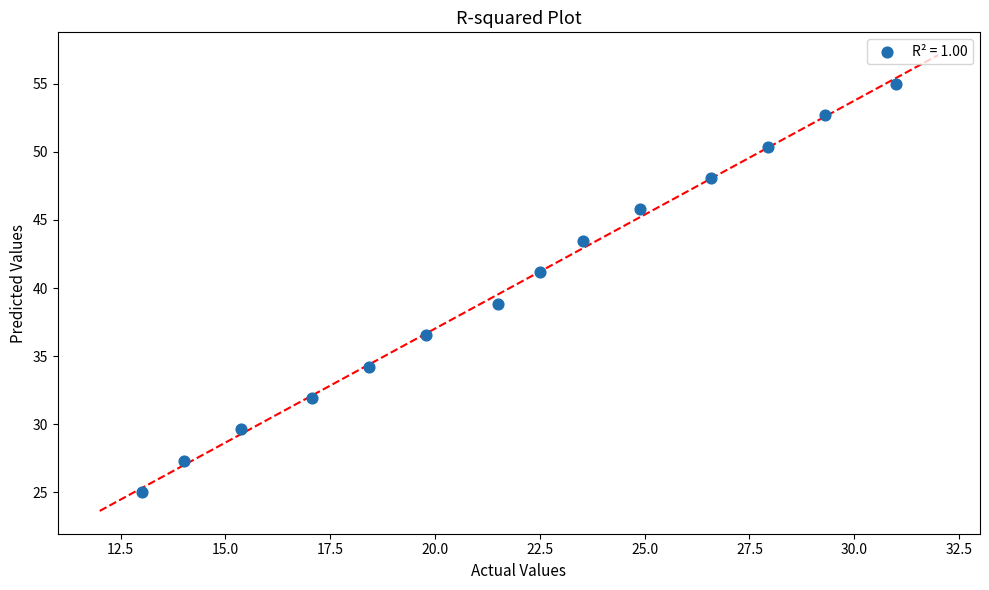

What is the range of X values (max minus min)?

18.0